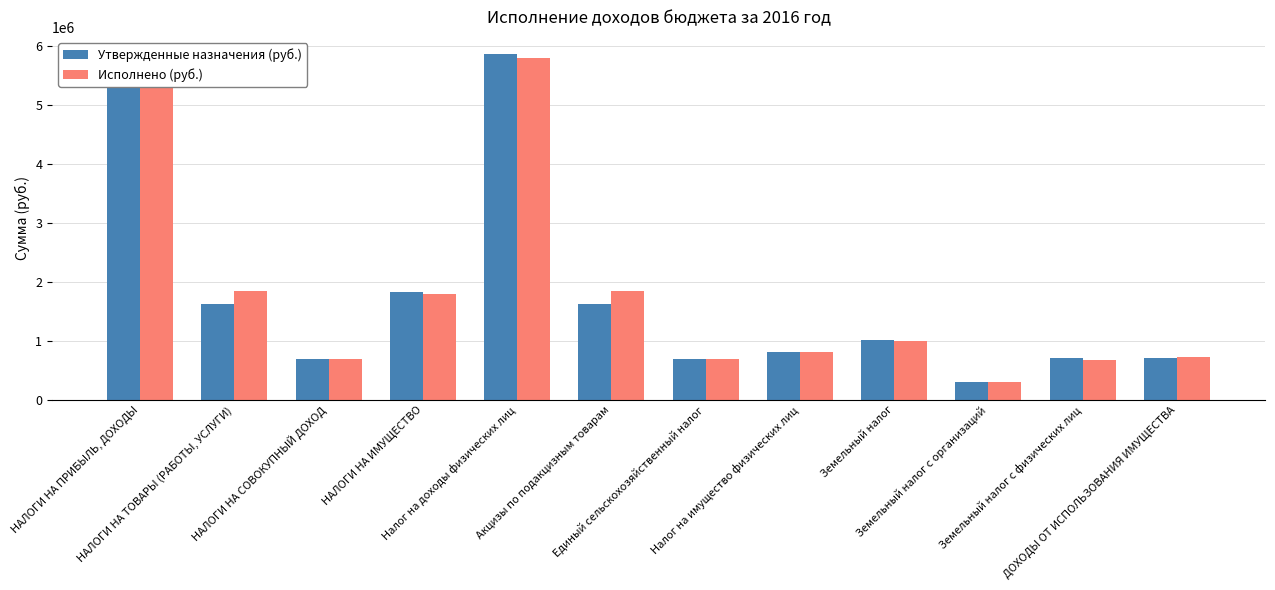

List the series in order of their overall mean, highest first.

Исполнено (руб.), Утвержденные назначения (руб.)